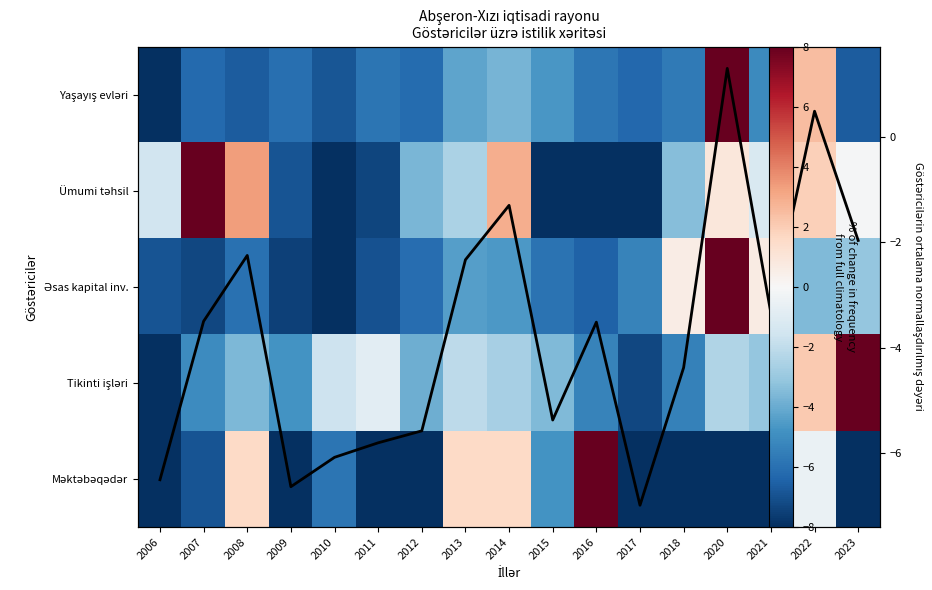

At how many categories does at least one series exceed 6?

4